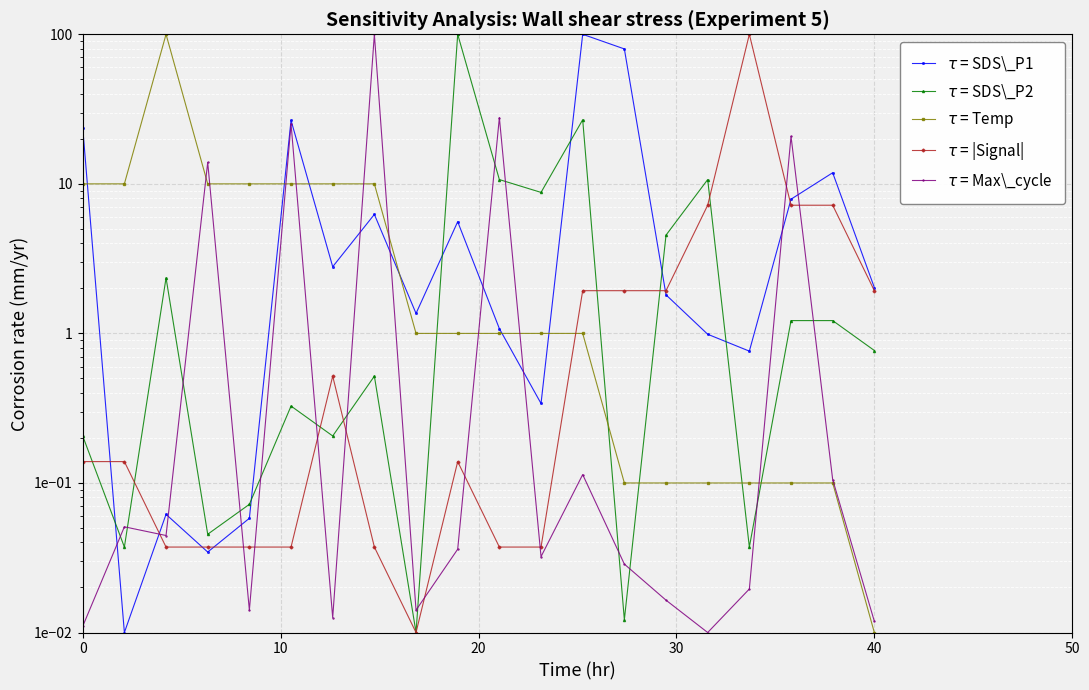

How many lines are shown in the chart?

5